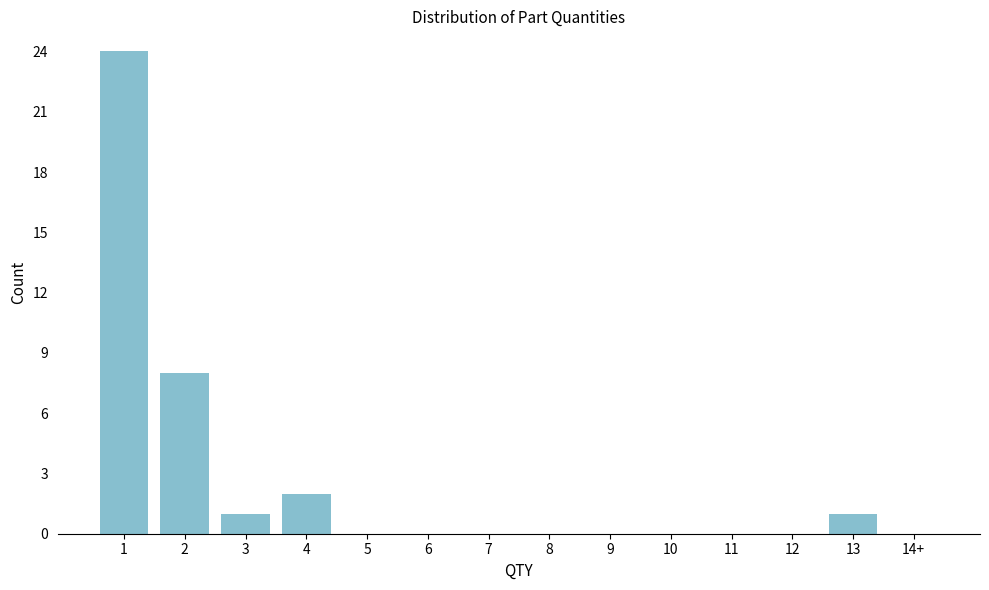

Reading right to left, transcribe all the data shown in this chart.

14+=0	13=1	12=0	11=0	10=0	9=0	8=0	7=0	6=0	5=0	4=2	3=1	2=8	1=24